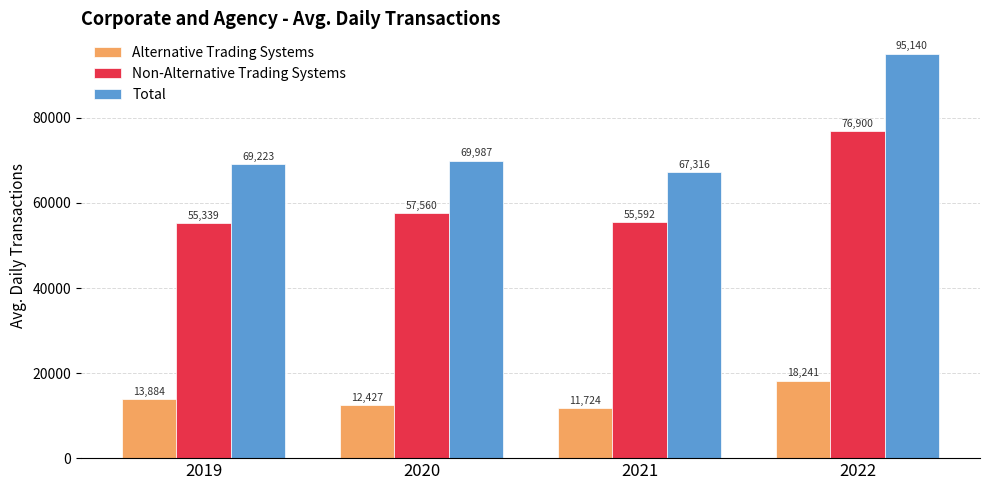

Is it true that Non-Alternative Trading Systems equals 40025.4 at 2020?

False